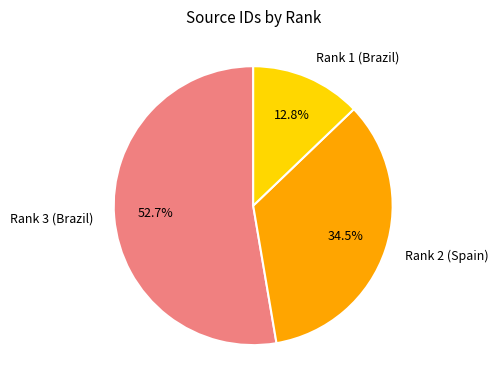

True or false: Rank 3 (Brazil) accounts for 53% of the total.

True